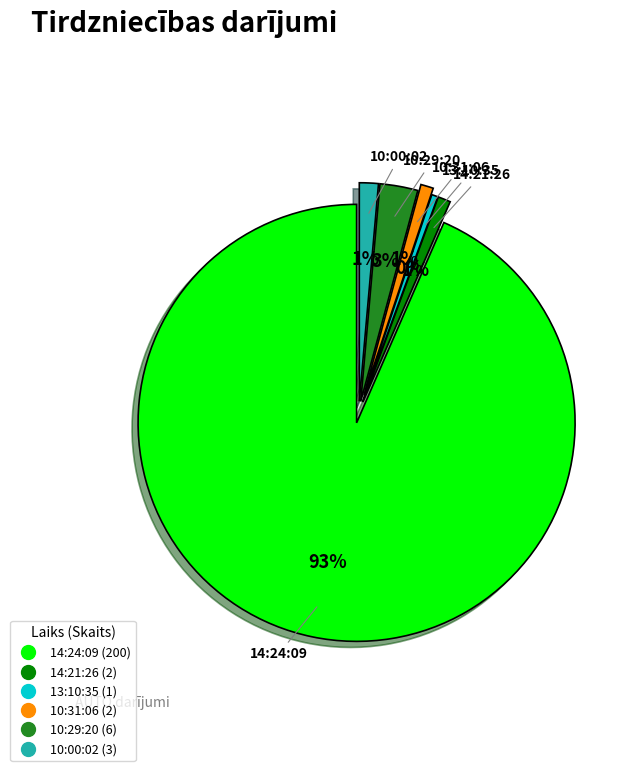

How many slices are in this pie chart?

6